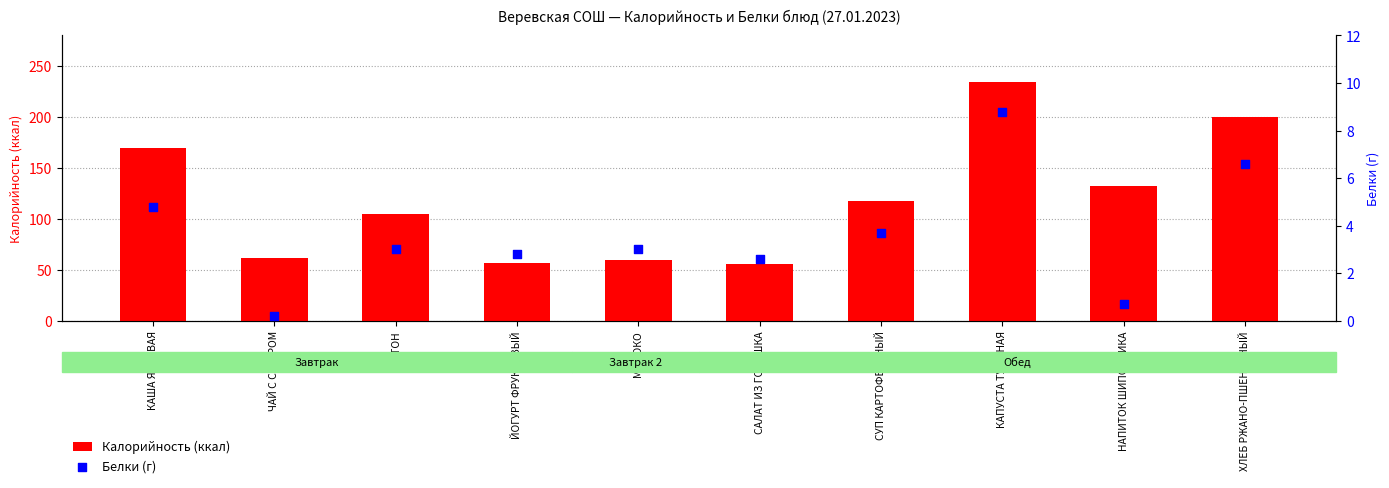

Which series has the largest total across all categories?

Калорийность (ккал)